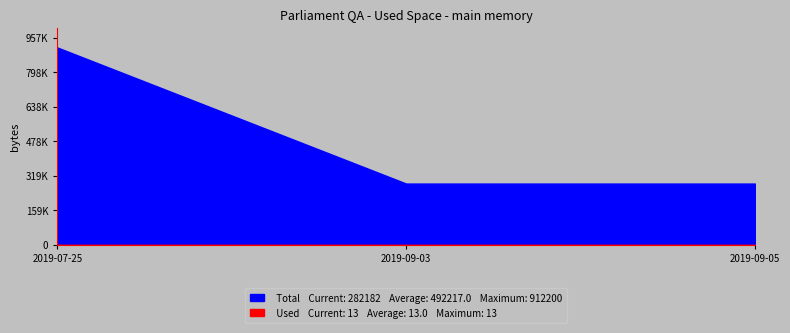

What is the minimum value for Total?

282182